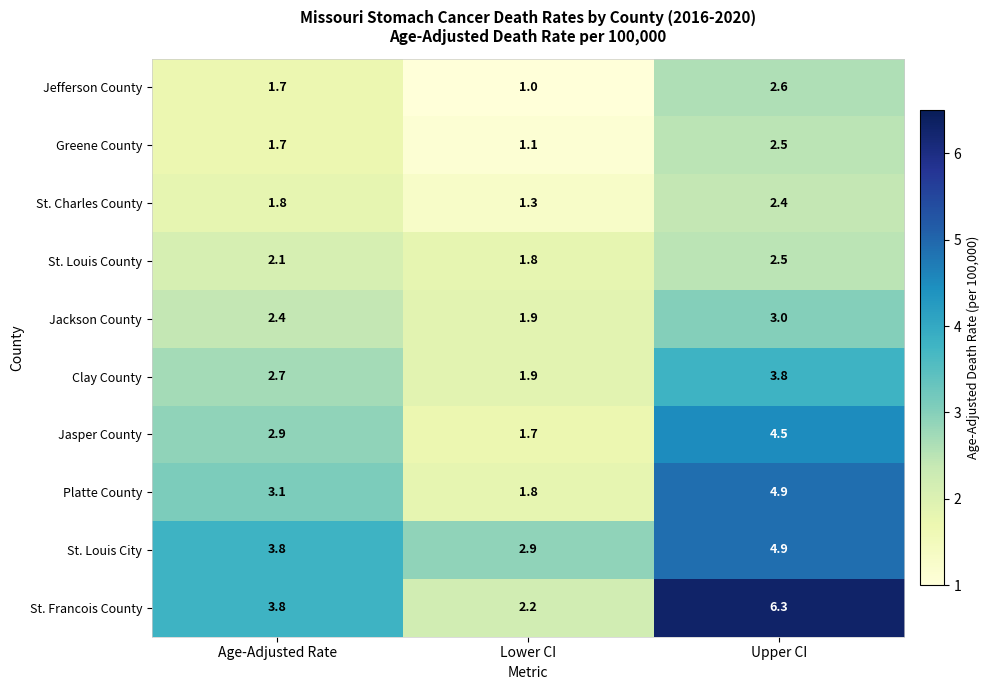

Which series has the largest total across all categories?

St. Francois County